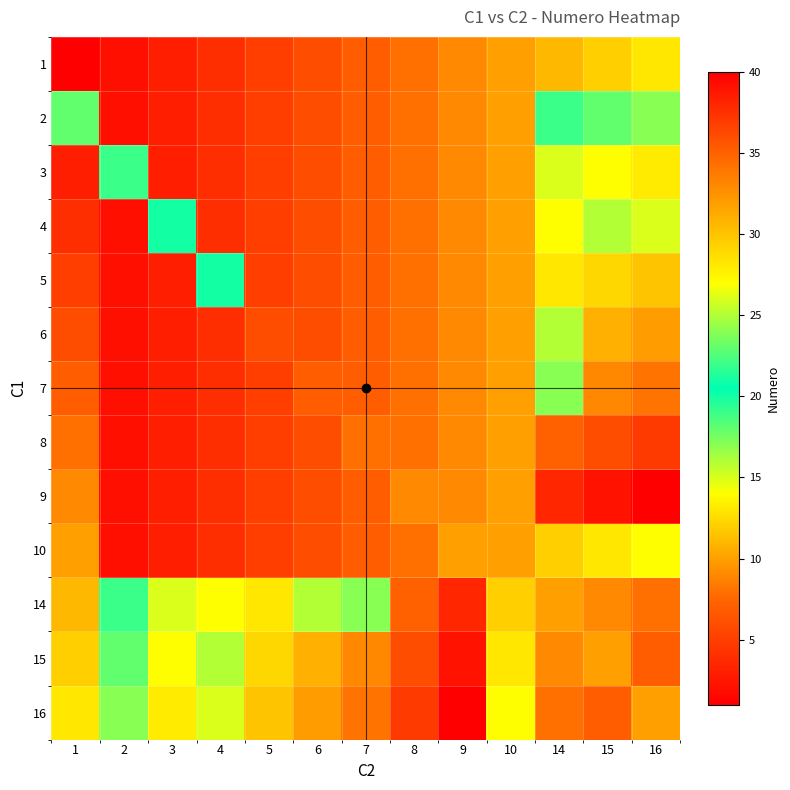

How many data points does each series have?

13